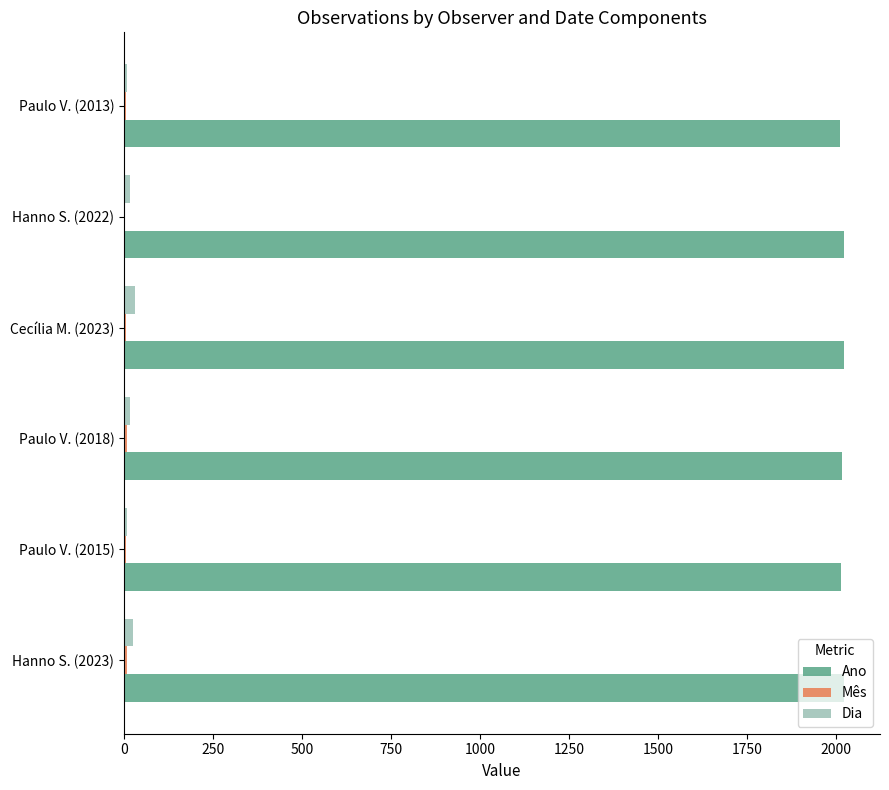

What is the sum of all Ano values?

12114